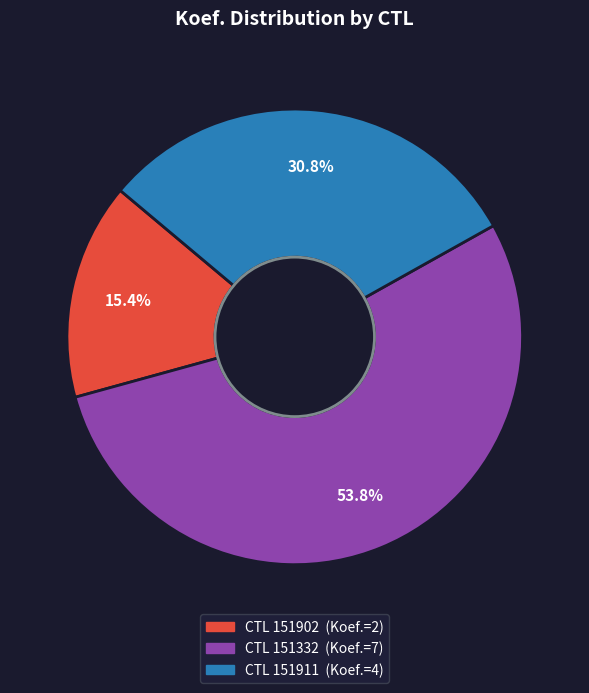

Is there a majority slice in this chart?

Yes